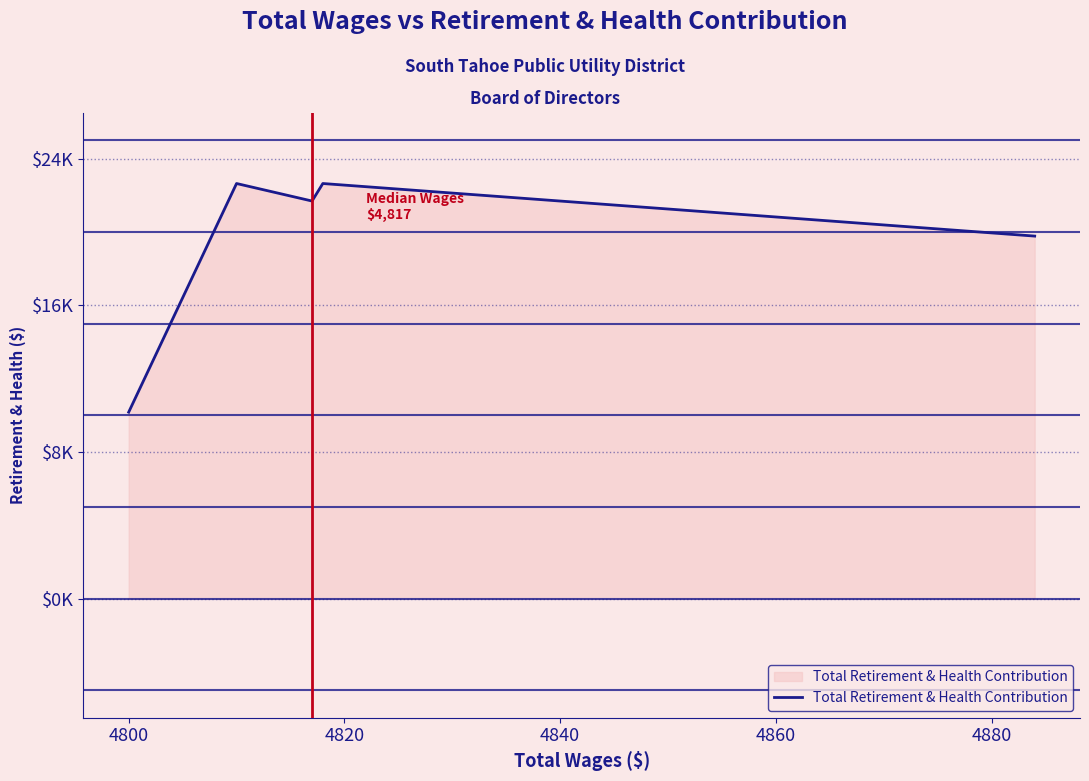

How many data points are less than 21696?

2